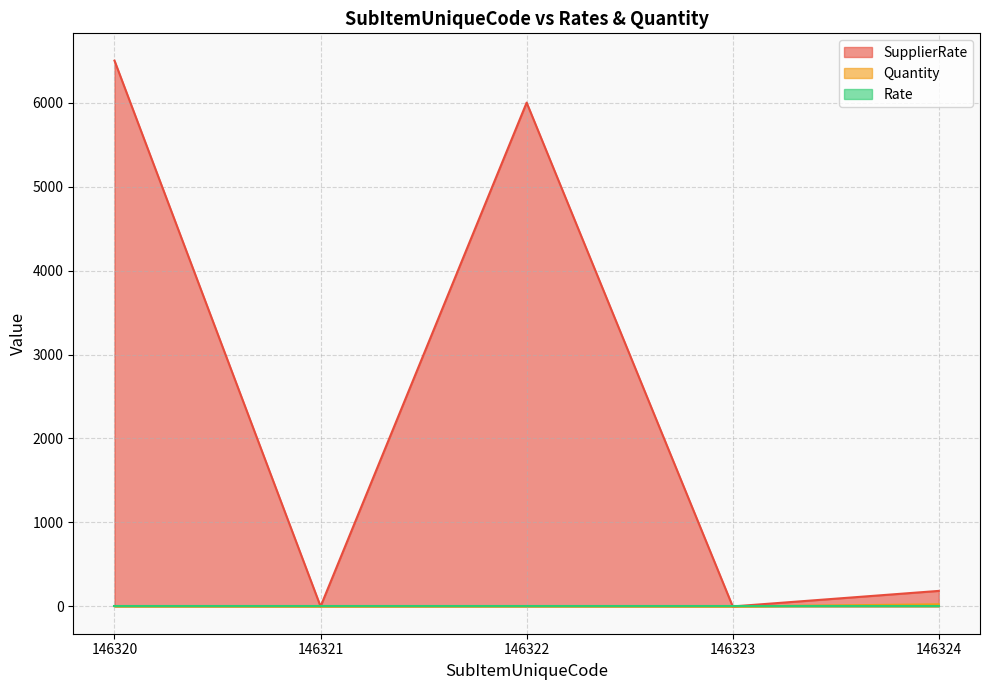

How many data points in Quantity are above 3?

1